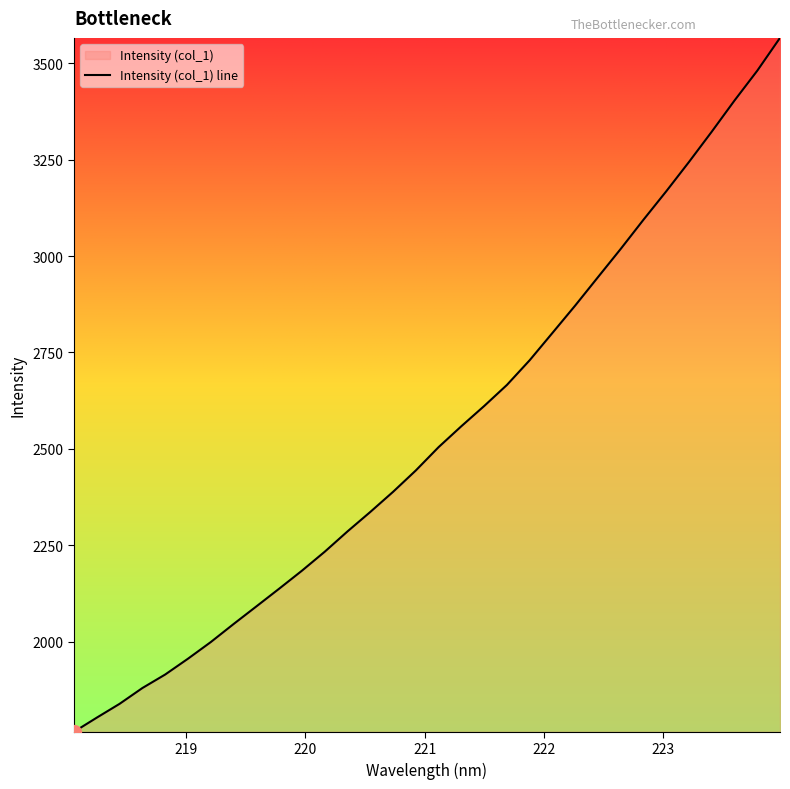

What is the difference between the maximum and second lowest values?

1763.6